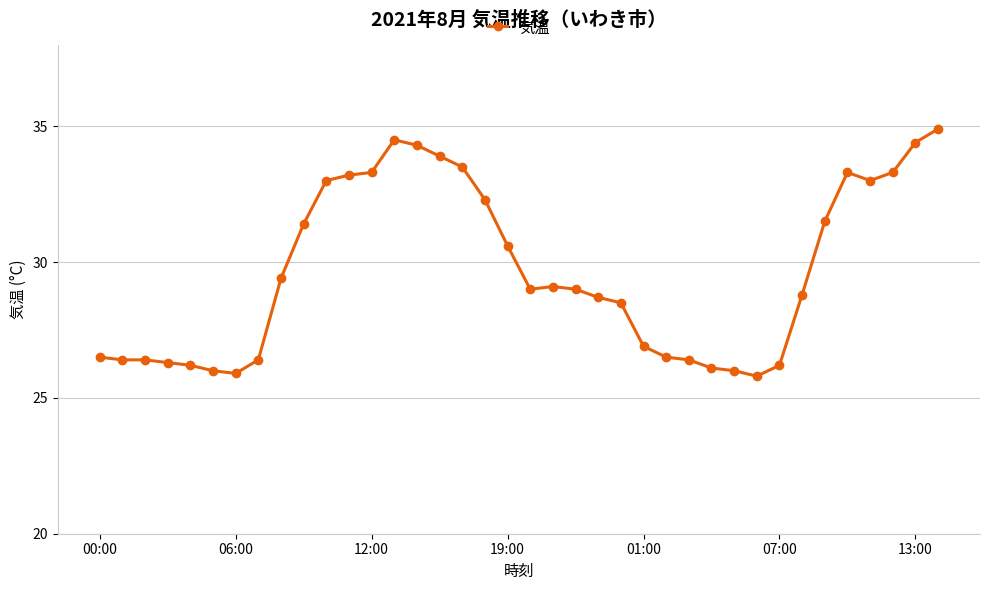

True or false: the data has more than 2 interior local peaks.

True